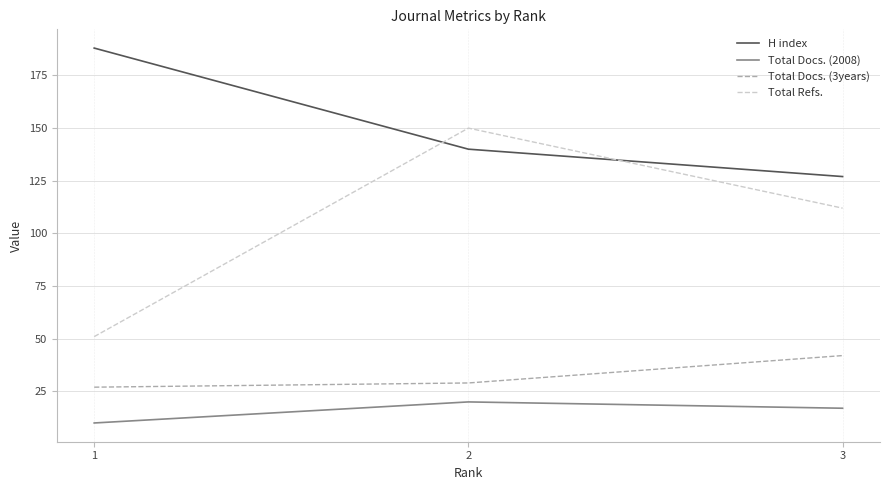

What is the average value of the Total Docs. (3years) series?

33